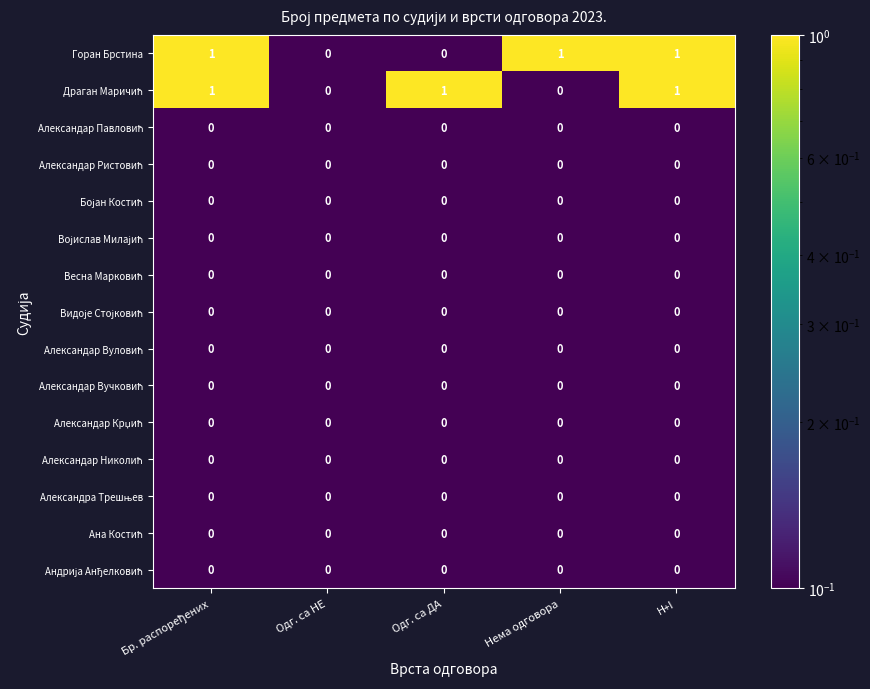

Which series has the largest total across all categories?

Горан Брстина